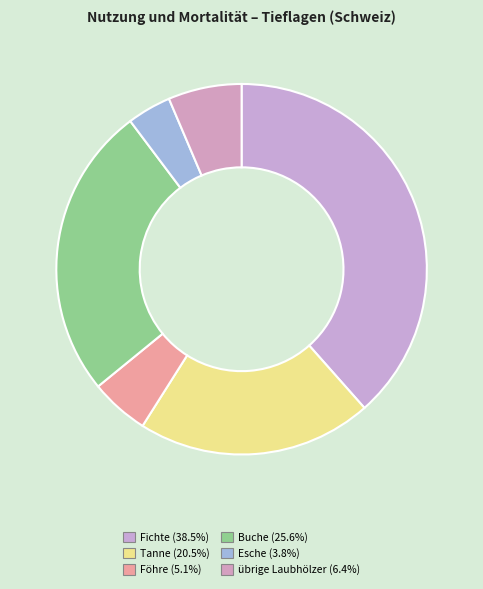

Combined, what portion of the pie is Buche and Fichte?

64.1%